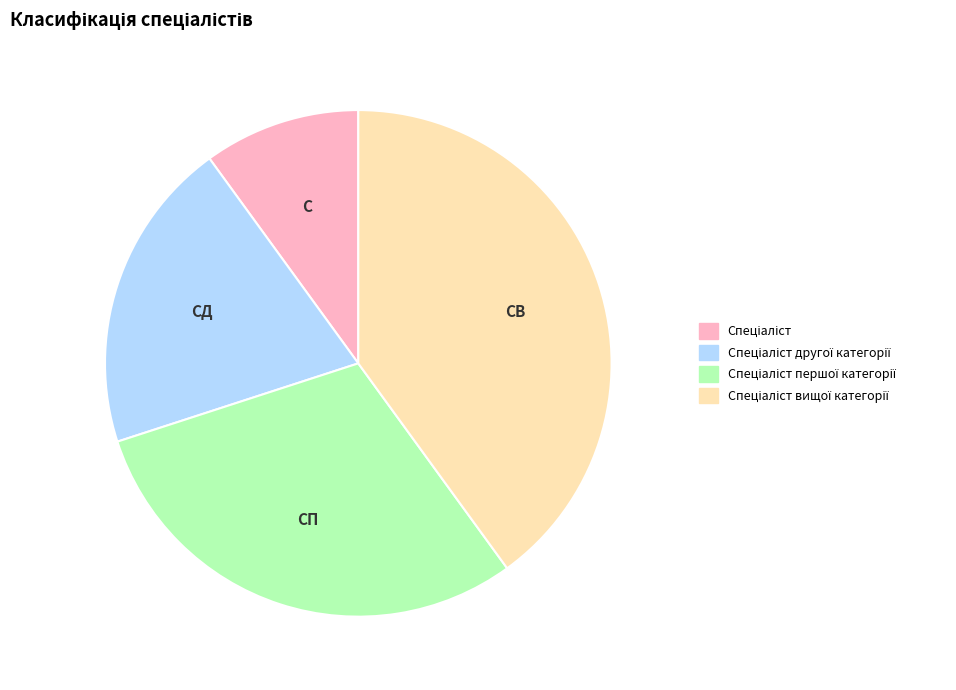

Is there a majority slice in this chart?

No